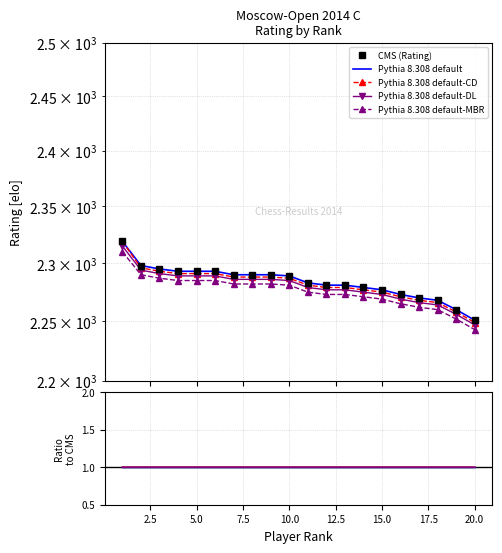

Is the value of Pythia 8.308 default at 5.0 greater than the value of Pythia 8.308 default-CD at 0.0?

No